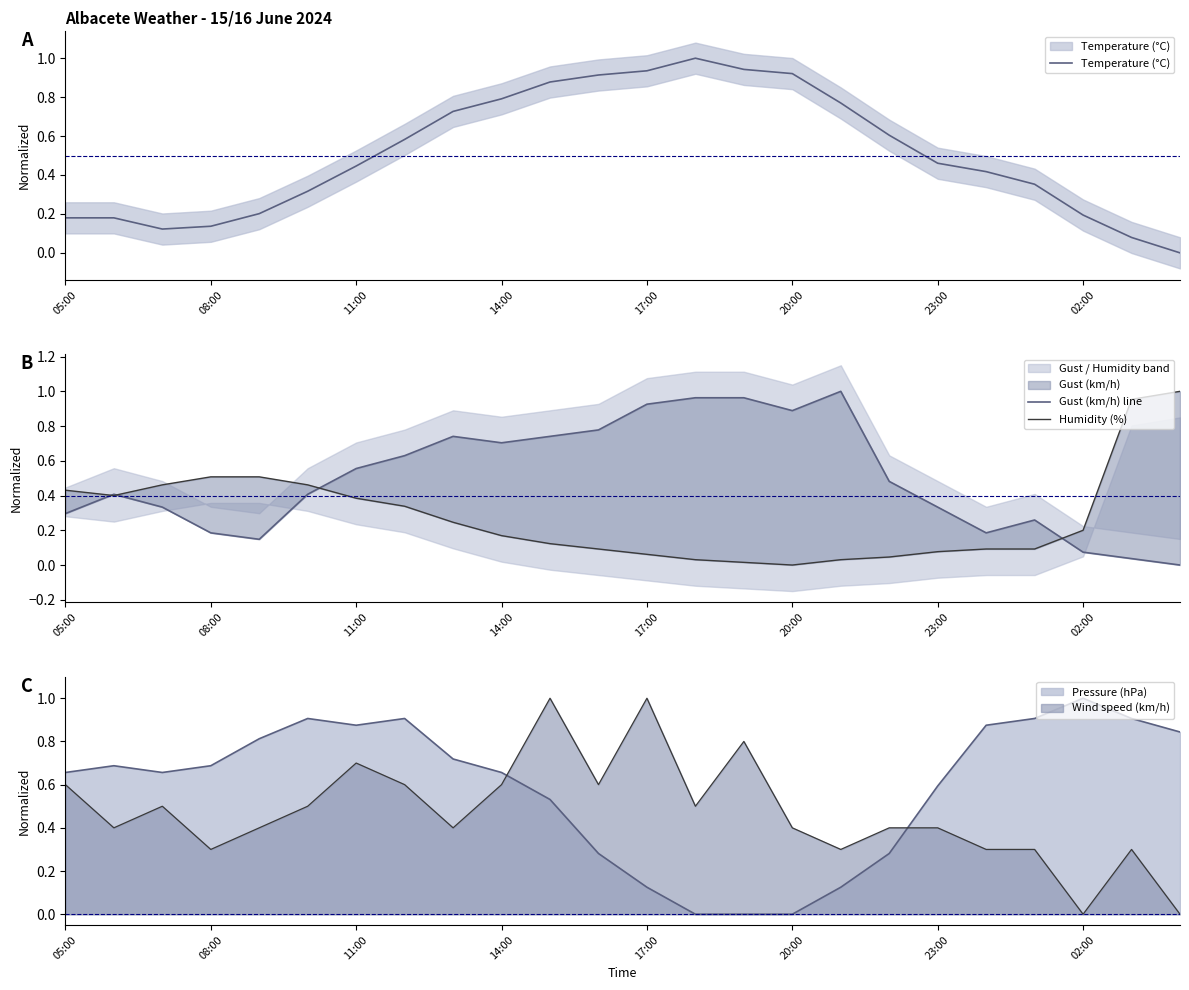

What is the difference between the maximum and second lowest values in the Humidity (%) series?

1.0